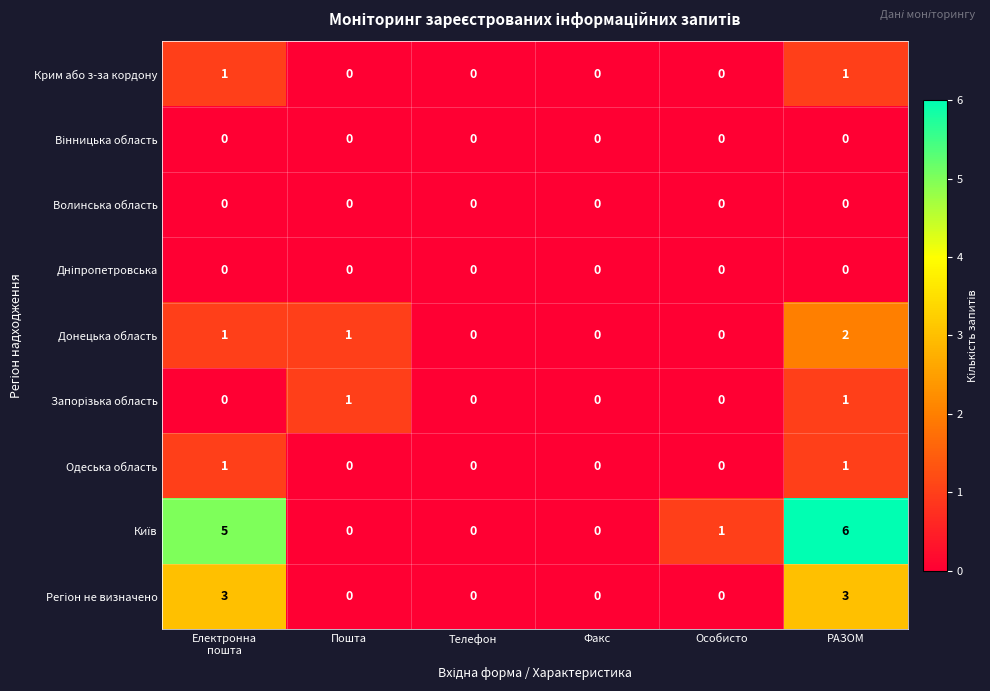

At which category is the sum across all series the highest?

РАЗОМ